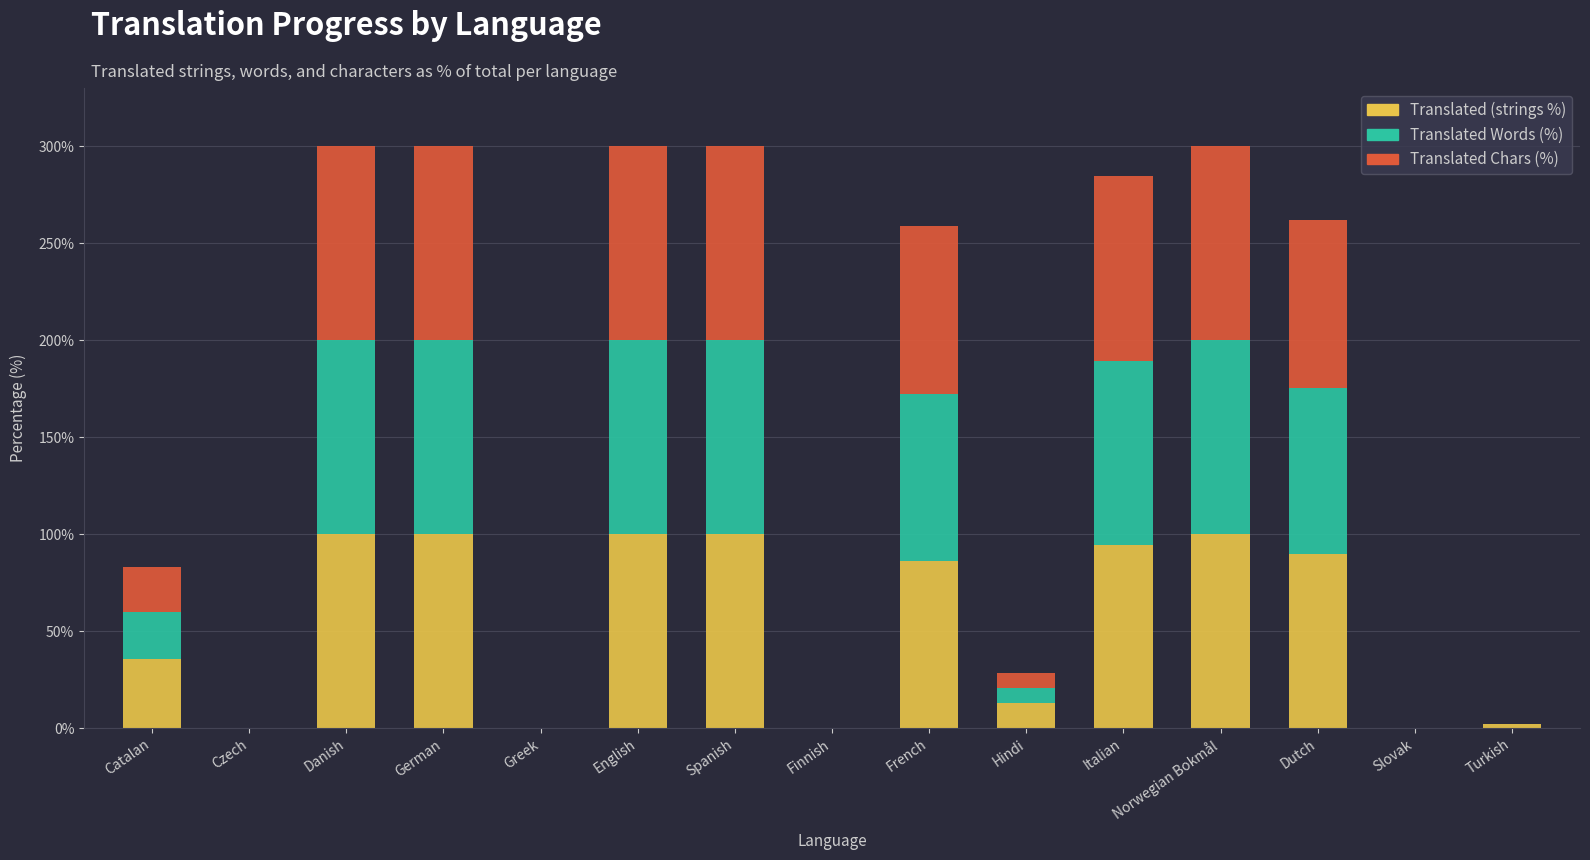

What is the total value across all series at Catalan?

83.0